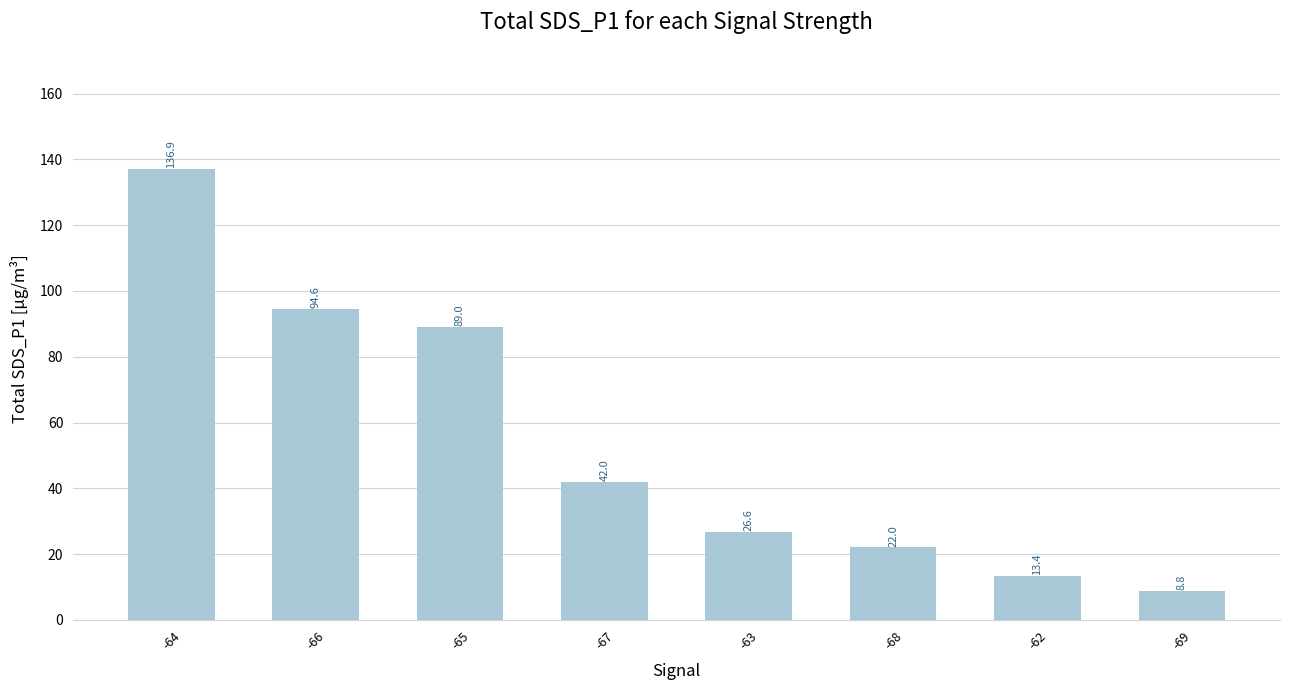

Which category has the lowest value across all series?

-69